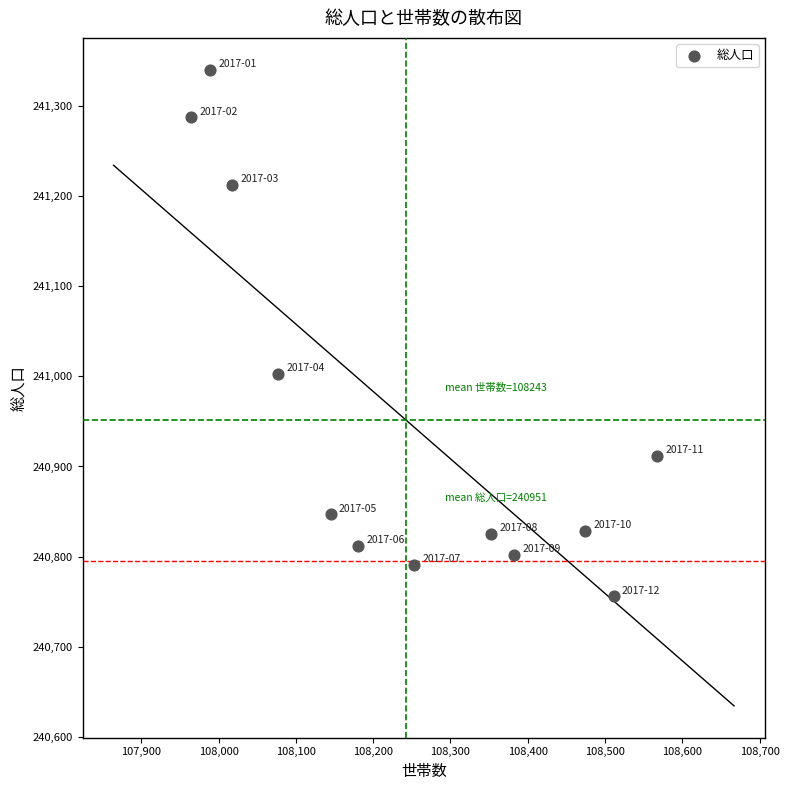

What Y value in the scatter plot is closest to 241048?

241003